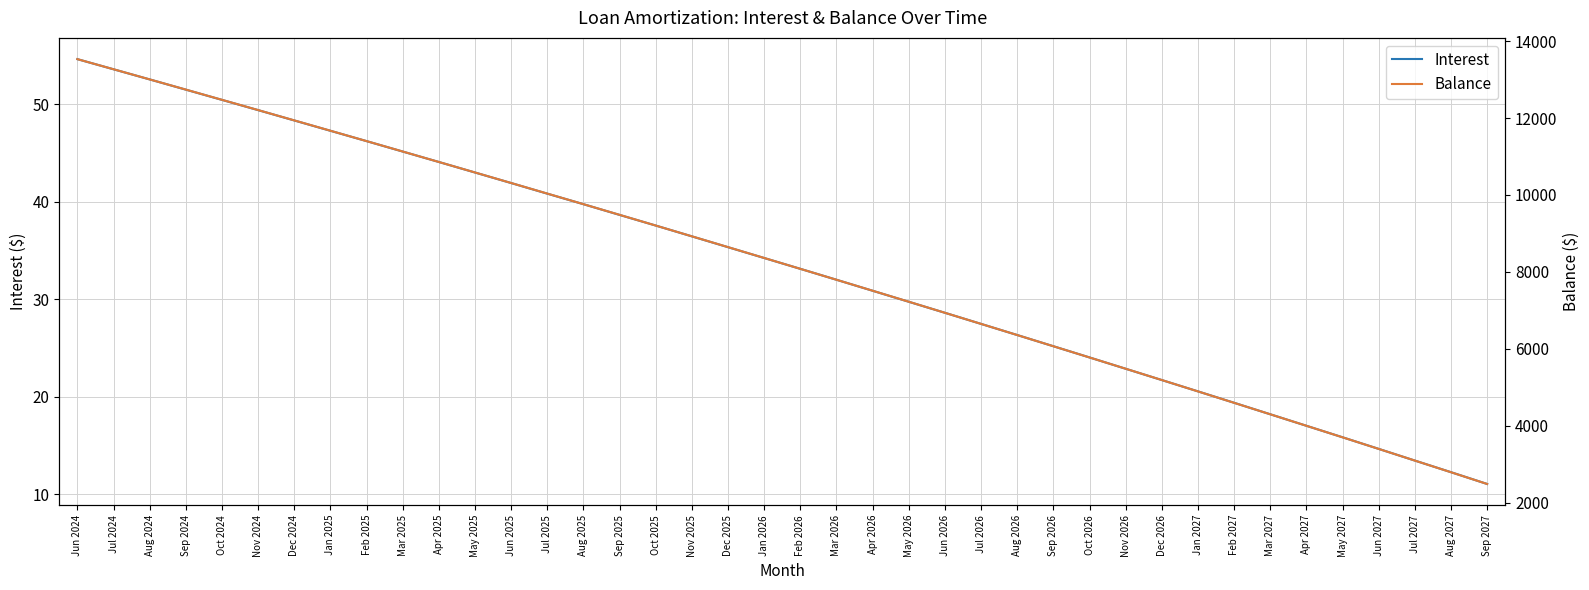

At which label does Interest first exceed 34?

Jun 2024